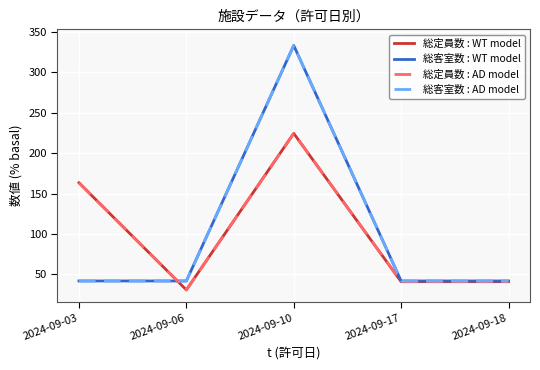

Reading right to left, list all the values displayed in this chart.

総定員数 : WT model: 40.8	40.8	224.5	30.6	163.3
総客室数 : WT model: 41.7	41.7	333.3	41.7	41.7
総定員数 : AD model: 40.8	40.8	224.5	30.6	163.3
総客室数 : AD model: 41.7	41.7	333.3	41.7	41.7